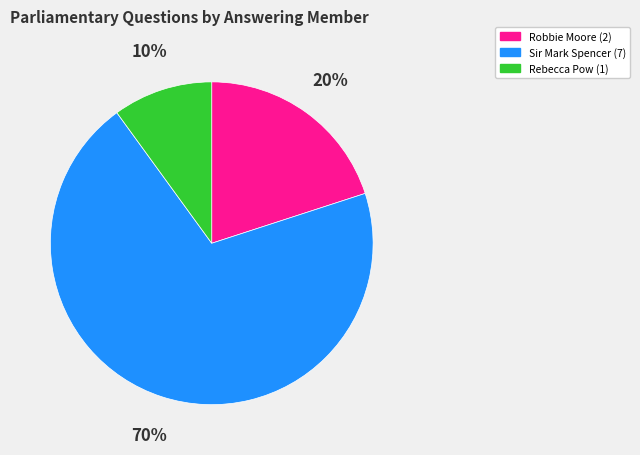

To the nearest percent, what is the average slice percentage?

33%